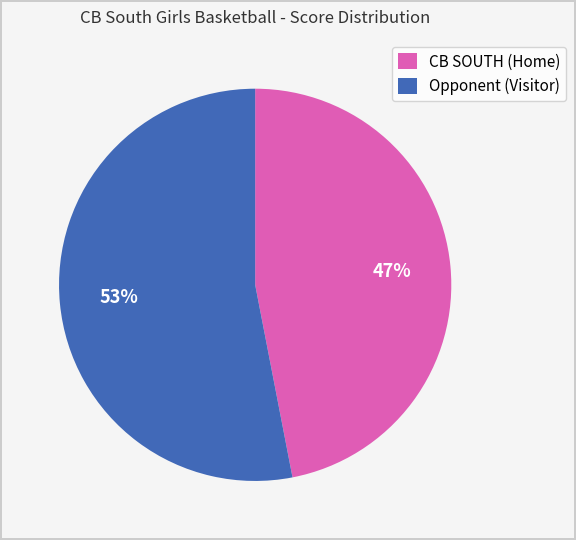

Approximately how many times larger is the value at CB SOUTH (Home) compared to Opponent (Visitor)?

0.9